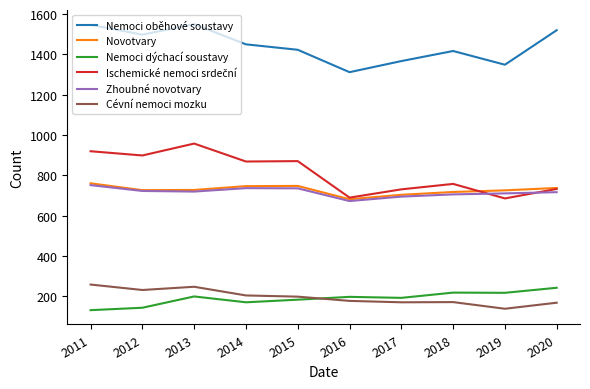

True or false: Novotvary has a value of 457 at 2014.

False